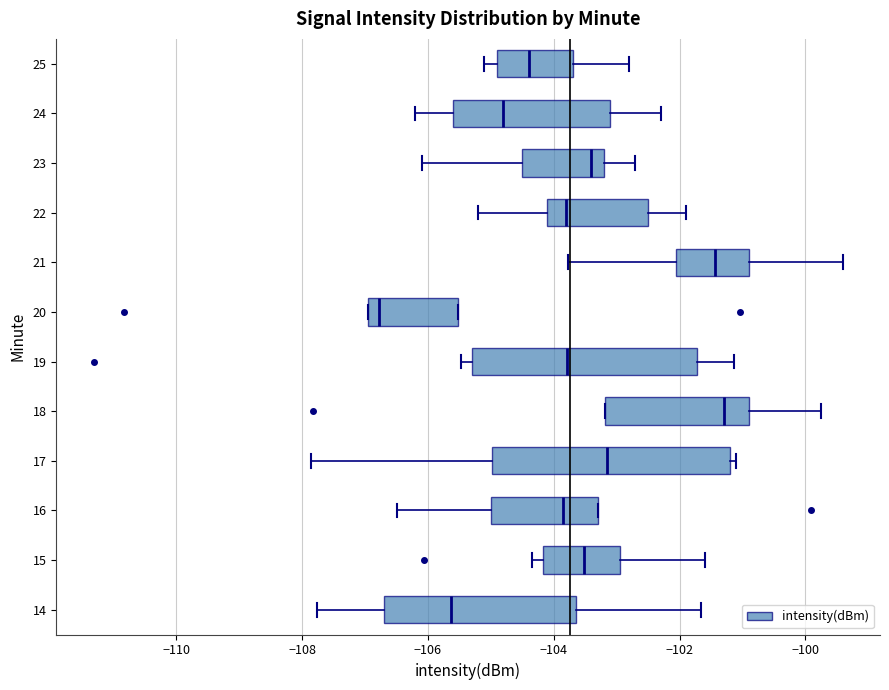

Which box is the widest, from its left edge to its right edge?

17